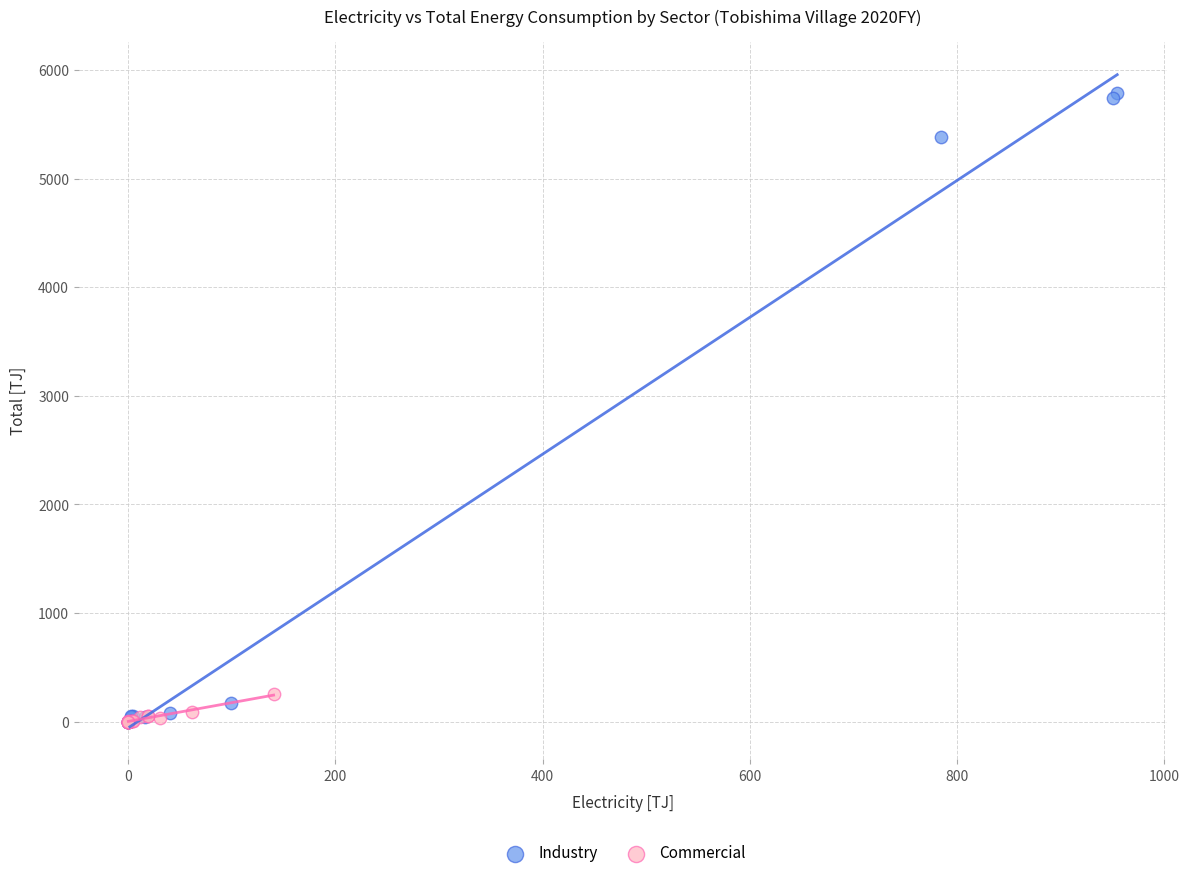

Which series reaches the maximum Y coordinate?

Industry